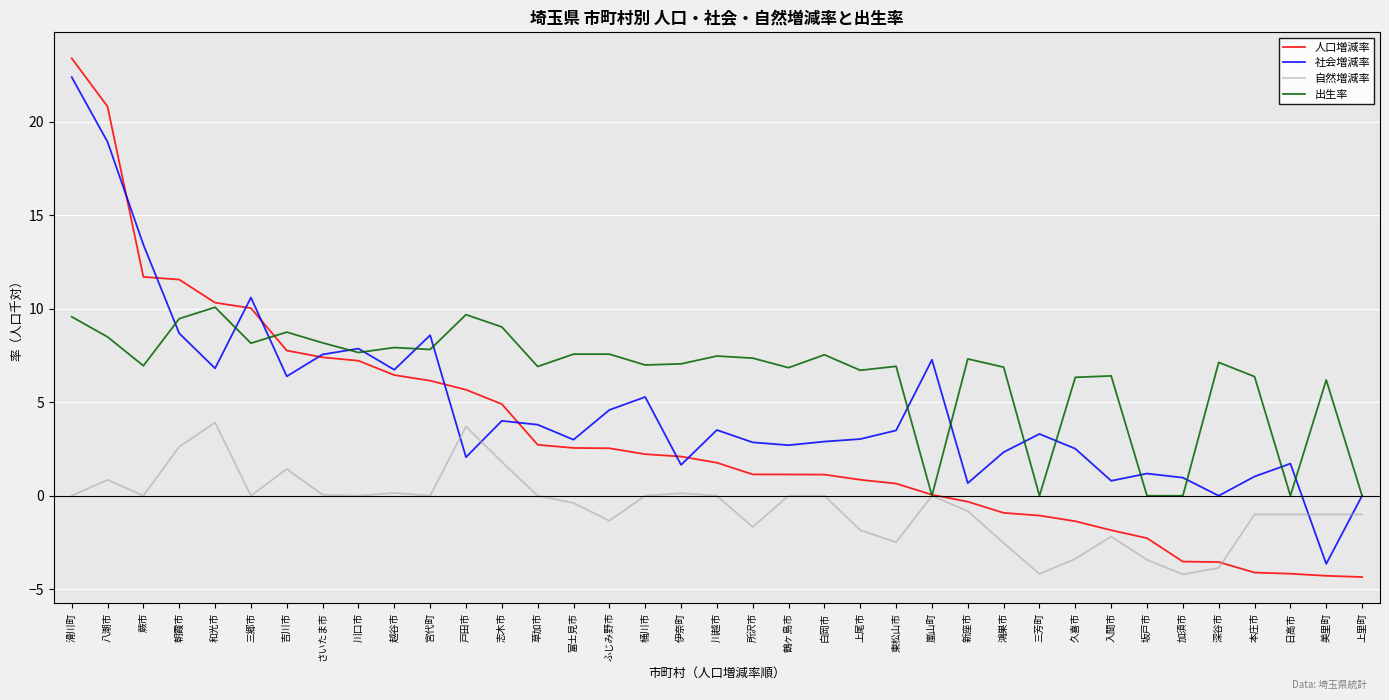

Is it true that 自然増減率 equals 0.8 at 八潮市?

True